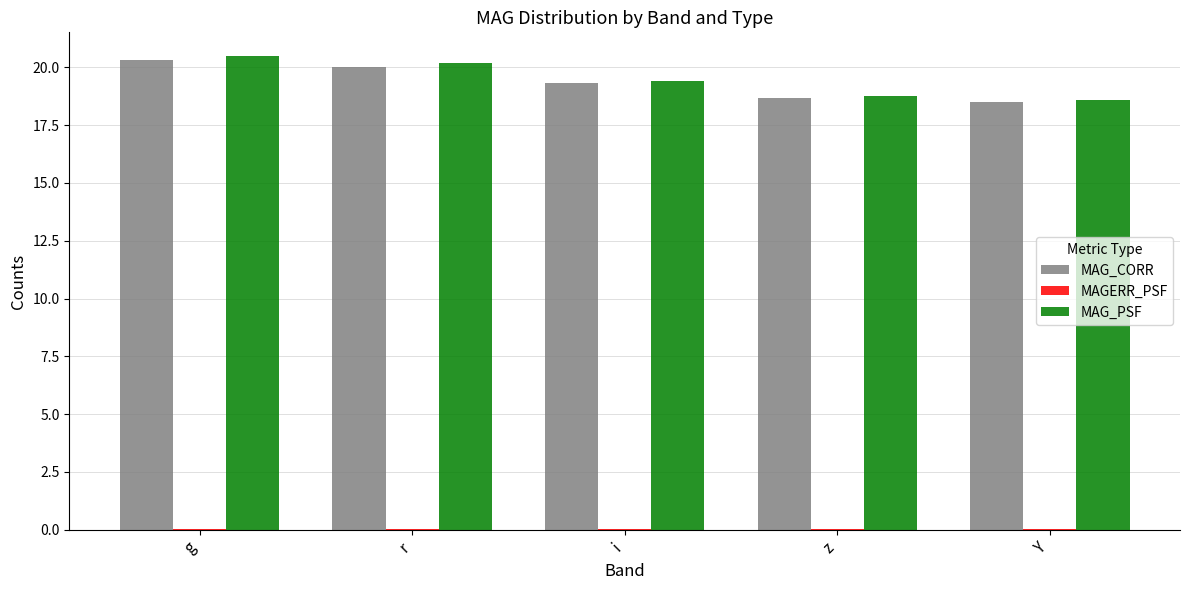

Is it true that MAG_PSF equals 33.4 at z?

False